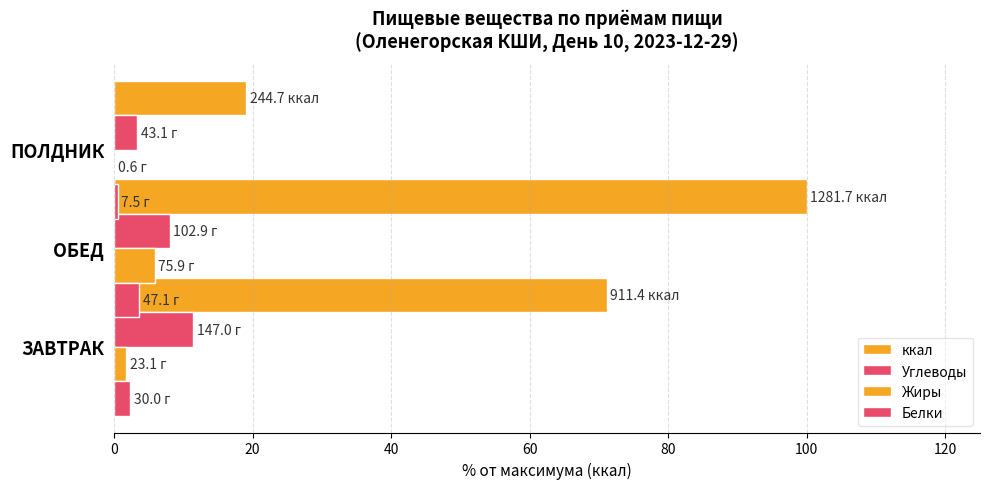

The value of Углеводы at 0 is 20.2. True or false?

False